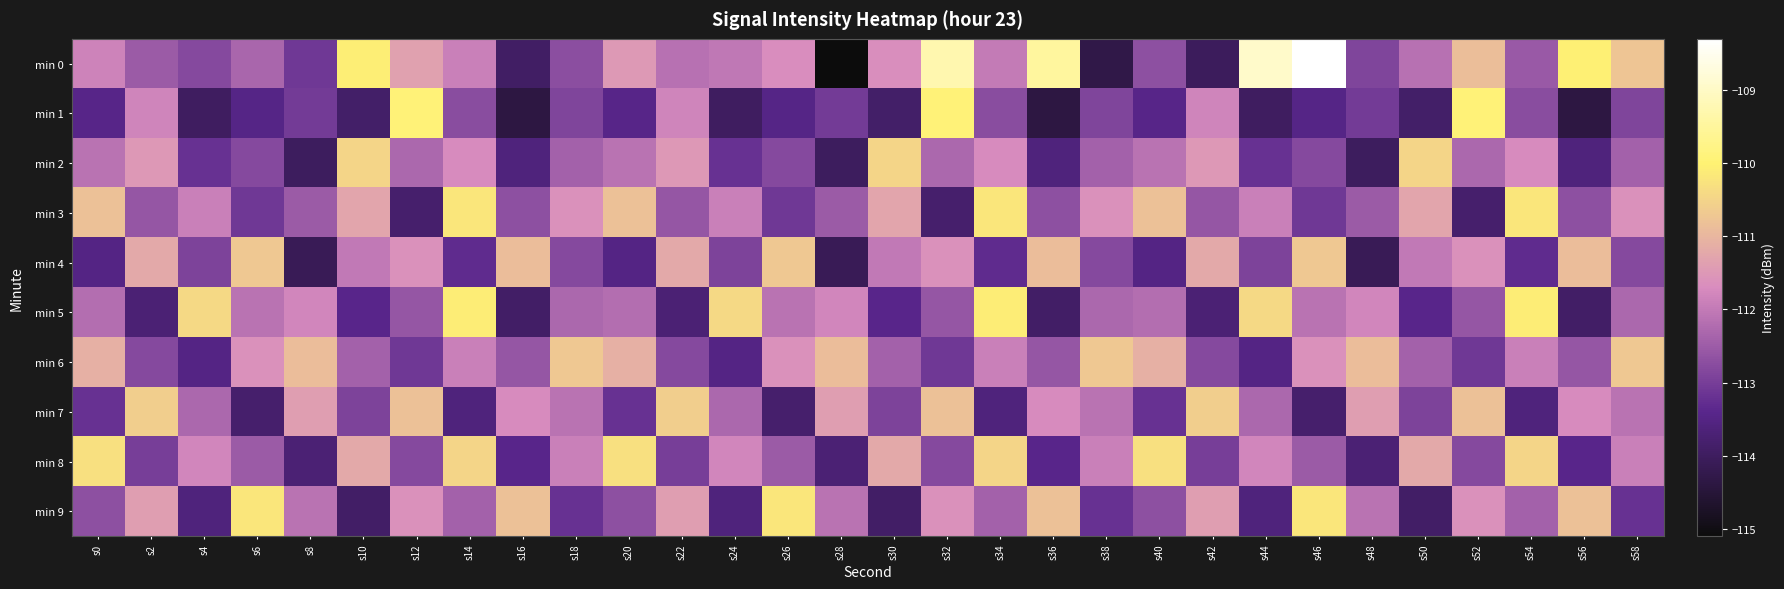

List the series in order of their peak value, highest first.

min 0, min 1, min 5, min 3, min 9, min 8, min 2, min 7, min 4, min 6